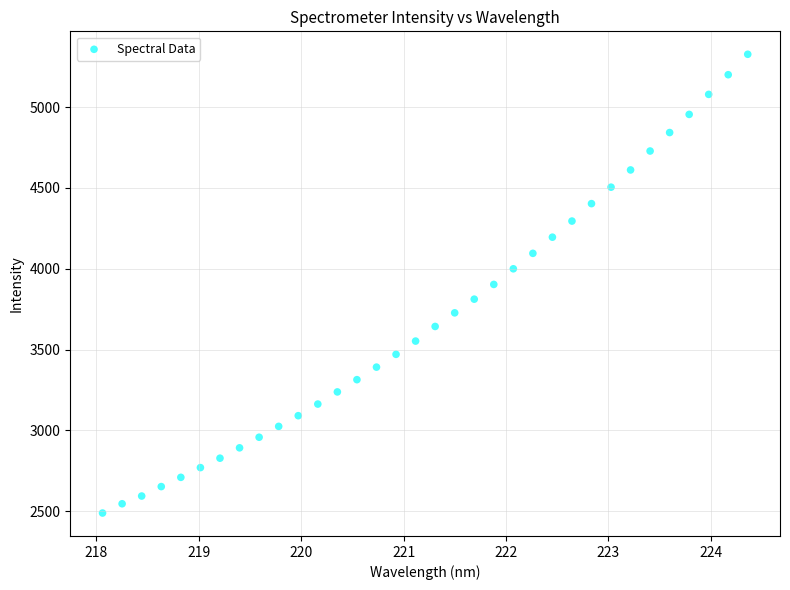

What is the range of X values (max minus min)?

6.3